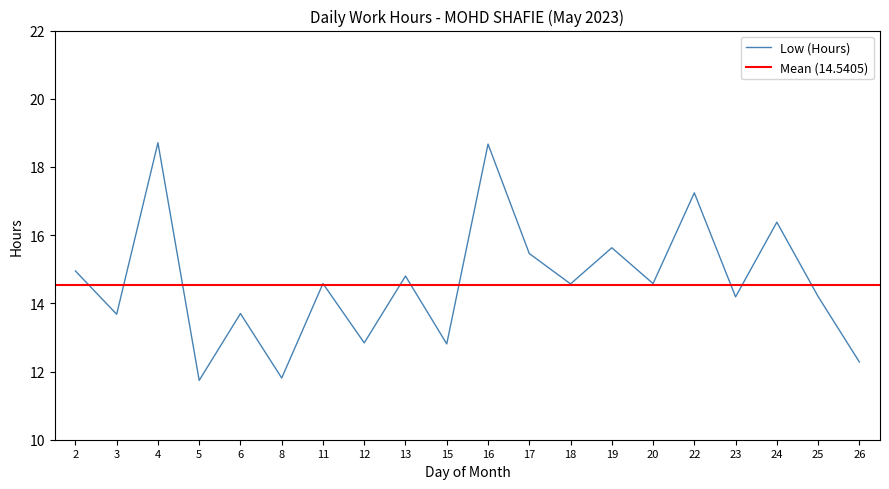

What is the value of the 3rd point from the left?

18.7